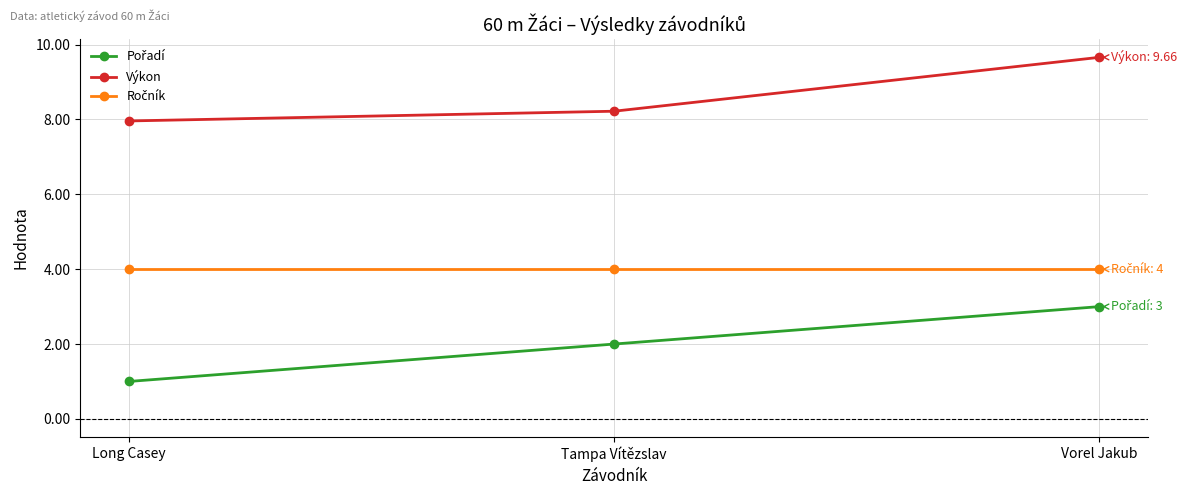

What is the label of the 2nd point from the left?

Tampa Vítězslav